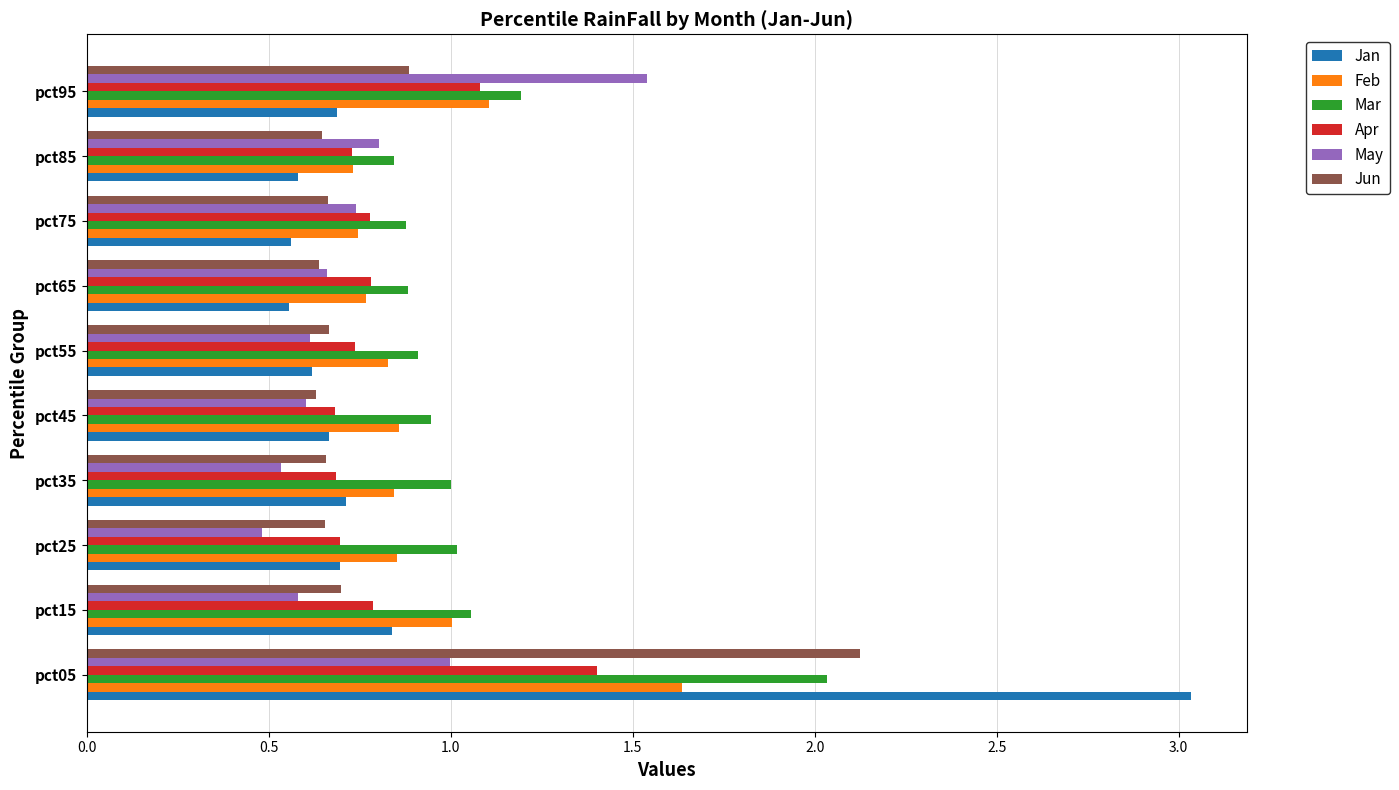

What is the total value across all series at pct45?

4.4